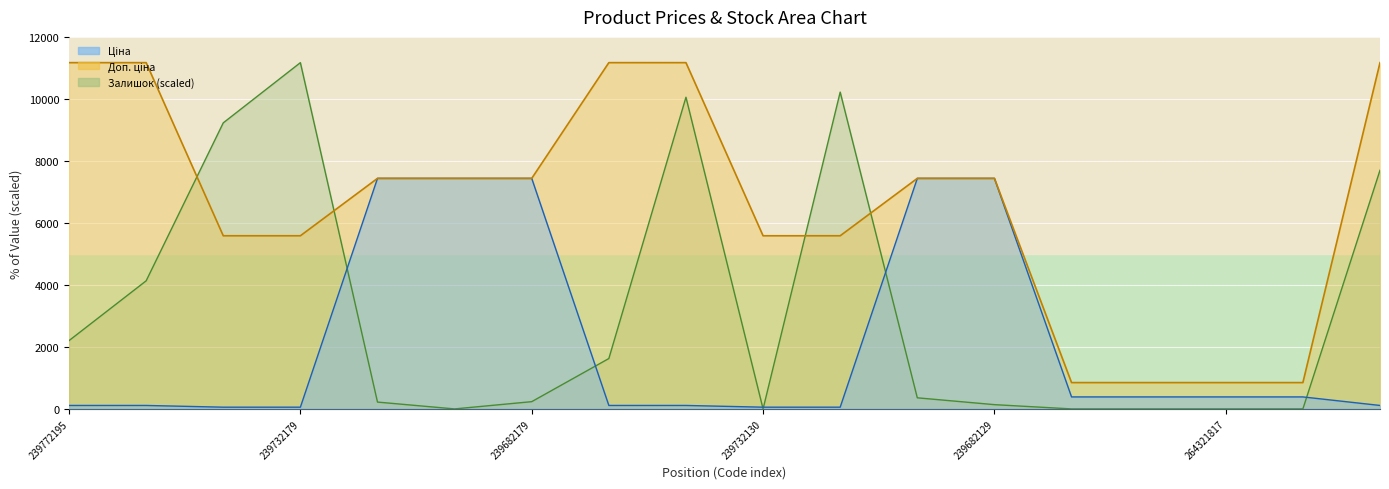

Reading left to right, transcribe all the data shown in this chart.

Ціна: 111.7	111.7	55.9	55.9	7436.2	7436.2	7436.2	111.7	111.7	55.9	55.9	7436.2	7436.2	386.9	386.9	386.9	386.9	111.7
Доп. ціна: 11169.0	11169.0	5585.0	5585.0	7436.2	7436.2	7436.2	11169.0	11169.0	5585.0	5585.0	7436.2	7436.2	849.0	849.0	849.0	849.0	11169.0
Залишок: 2203.5	4131.6	9227.2	11169.0	220.4	0.0	234.1	1625.1	10053.5	0.0	10218.7	358.1	137.7	0.0	0.0	0.0	0.0	7698.5